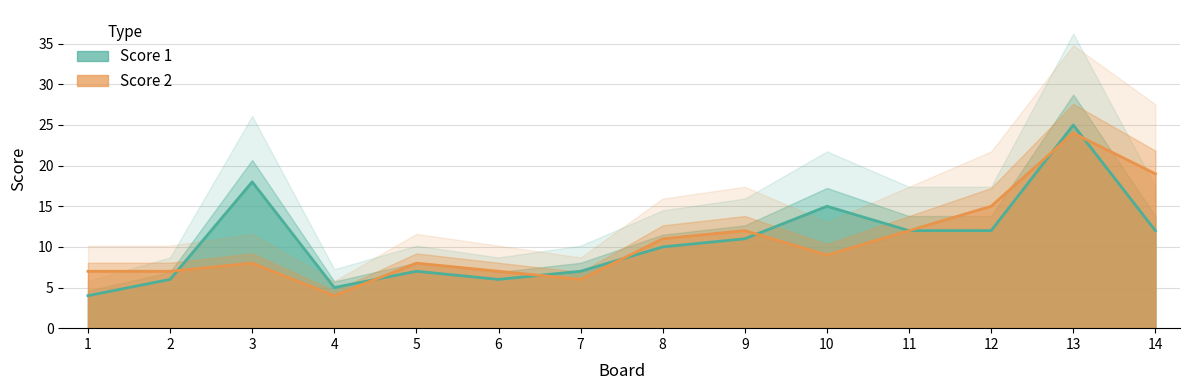

Where do Score 2 and Score 1 first cross each other?

2 and 3